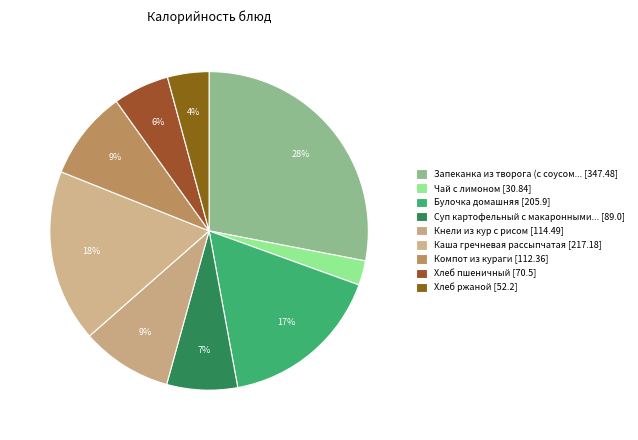

Count the number of slices in the pie.

9